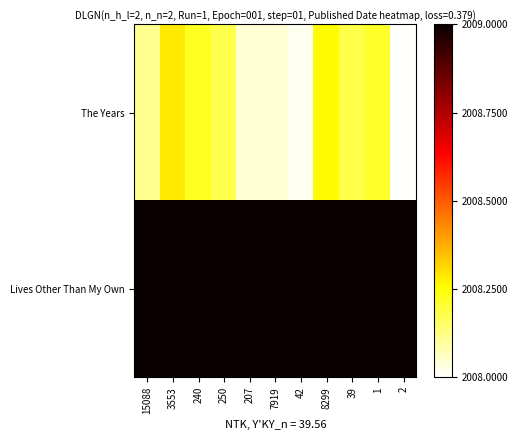

Which category has the lowest value across all series?

2